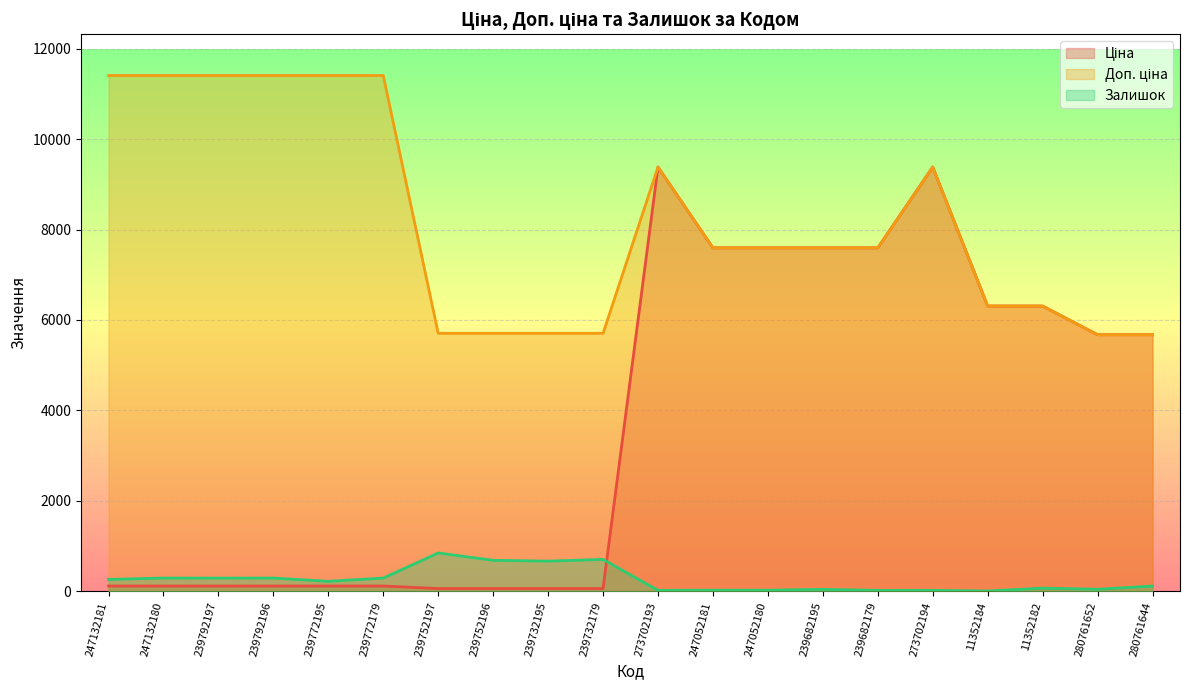

At how many categories does at least one series exceed 5438?

20